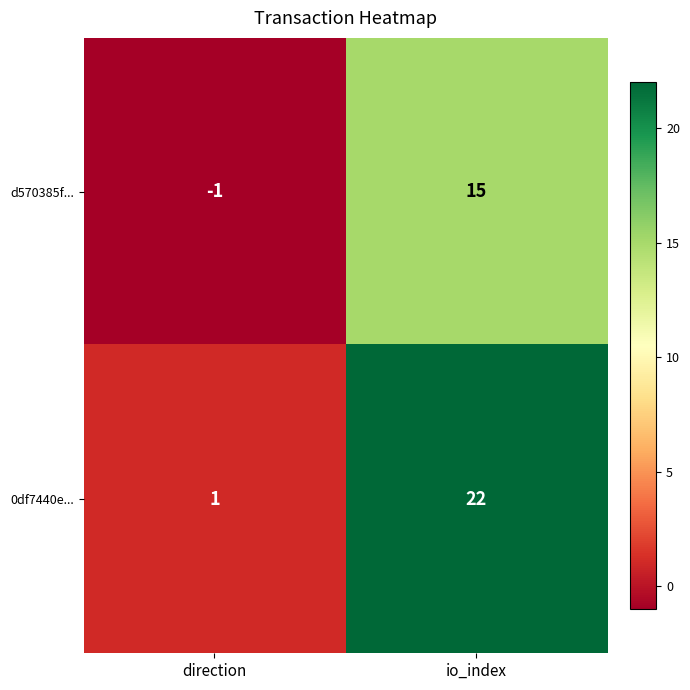

What is the average value of the d570385f... series?

7